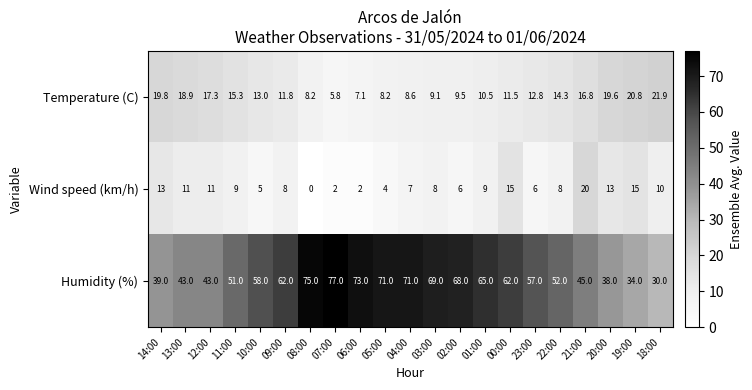

At which category is the sum across all series the highest?

00:00